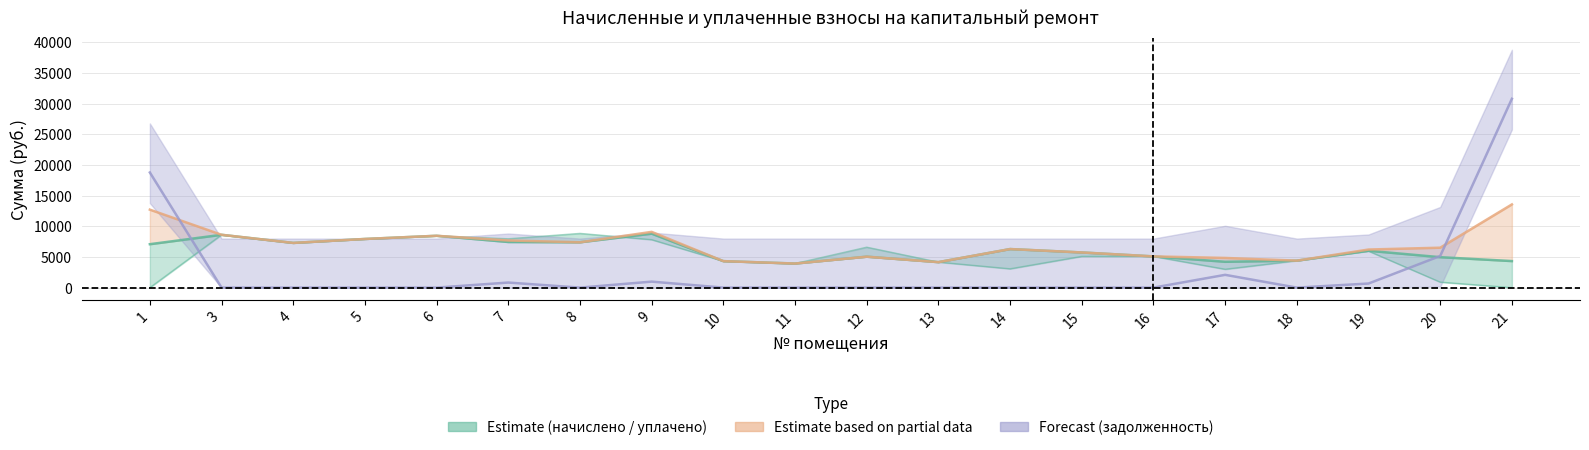

Reading left to right, transcribe all the data shown in this chart.

начислено: 1=7084.8	3=8617.0	4=7292.2	5=7937.3	6=8455.7	7=7441.9	8=7395.8	9=8801.3	10=4320.0	11=3928.3	12=5045.8	13=4158.7	14=6289.9	15=5737.0	16=5091.8	17=4216.3	18=4400.6	19=6013.4	20=4965.1	21=4331.5
уплачено: 1=0.0	3=8617.0	4=7292.2	5=7937.3	6=8455.7	7=7966.5	8=8846.8	9=7823.4	10=4320.0	11=3928.3	12=6596.3	13=4158.7	14=3068.5	15=5099.5	16=5091.8	17=3000.0	18=4400.6	19=5961.2	20=900.0	21=0.0
задолженность: 1=18782.2	3=0.0	4=0.0	5=0.0	6=0.0	7=826.9	8=0.0	9=977.9	10=0.0	11=0.0	12=0.0	13=0.0	14=0.0	15=0.0	16=0.0	17=2084.6	18=0.0	19=668.2	20=5158.6	21=30801.9